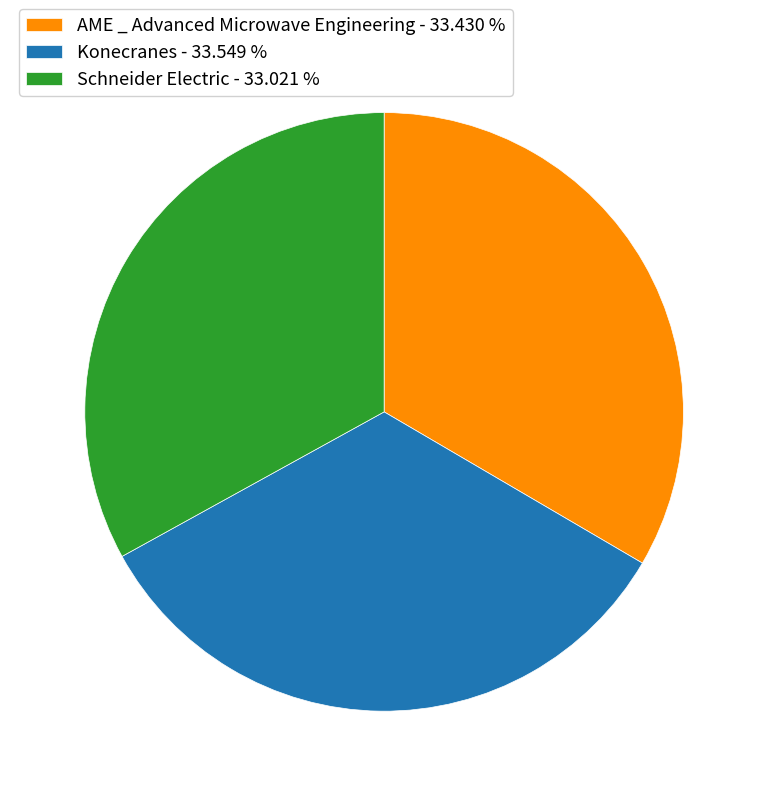

What is the ratio of the value at AME _ Advanced Microwave Engineering - 33.430 % to the value at Schneider Electric - 33.021 %?

1.0